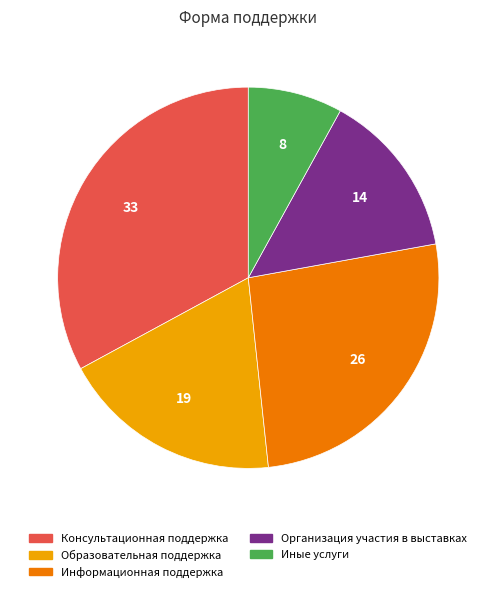

Rank the categories by value from lowest to highest.

Иные услуги, Организация участия в выставках, Образовательная поддержка, Информационная поддержка, Консультационная поддержка